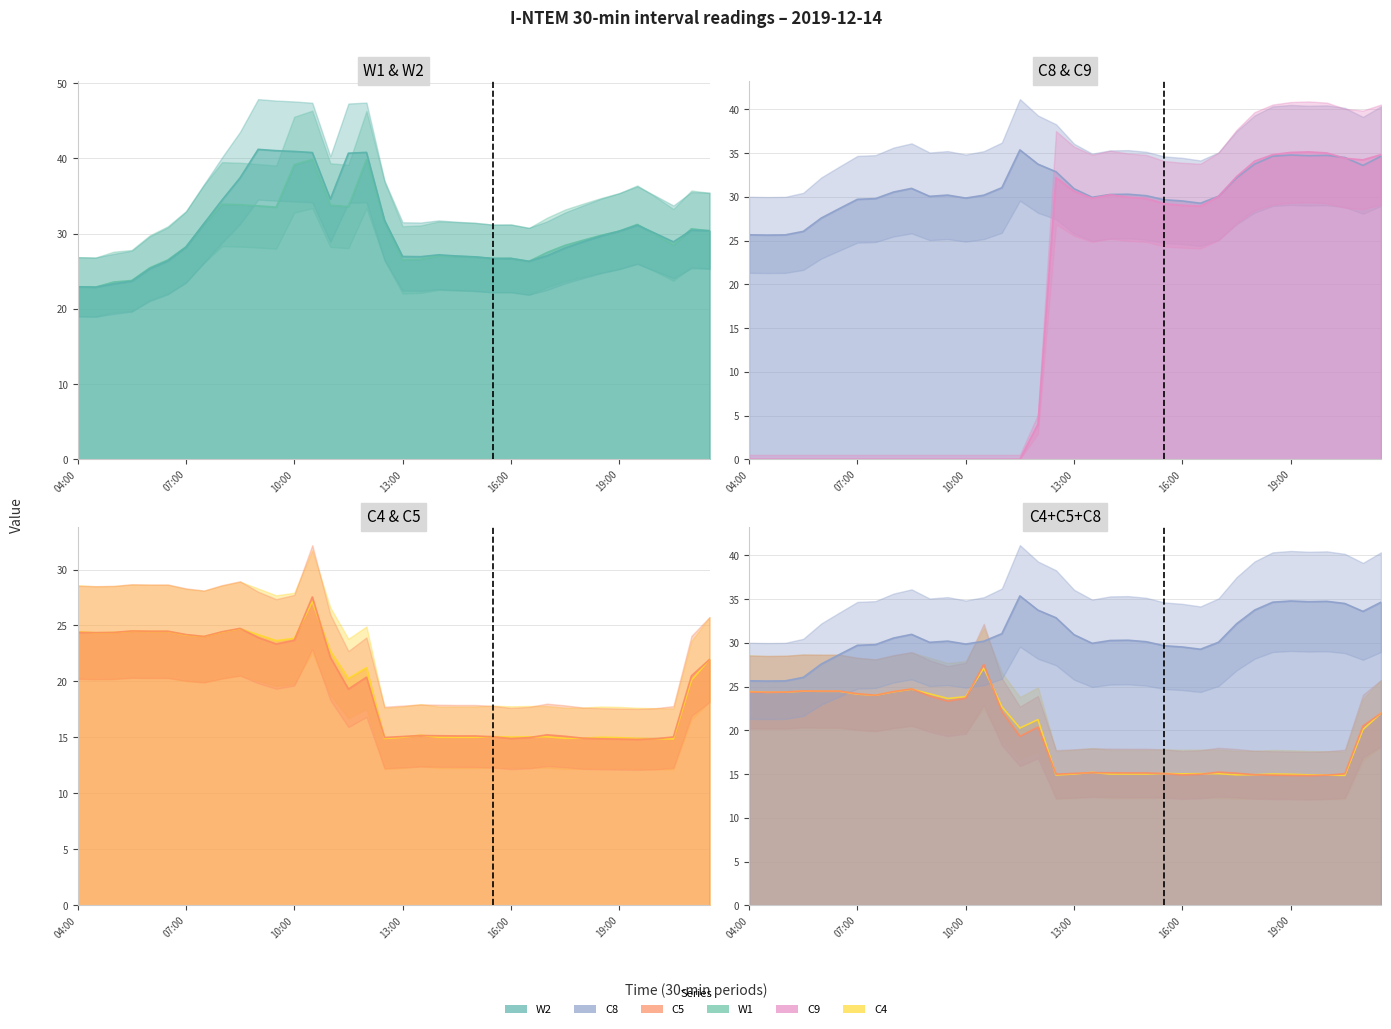

Which series has the widest spread of values?

C9